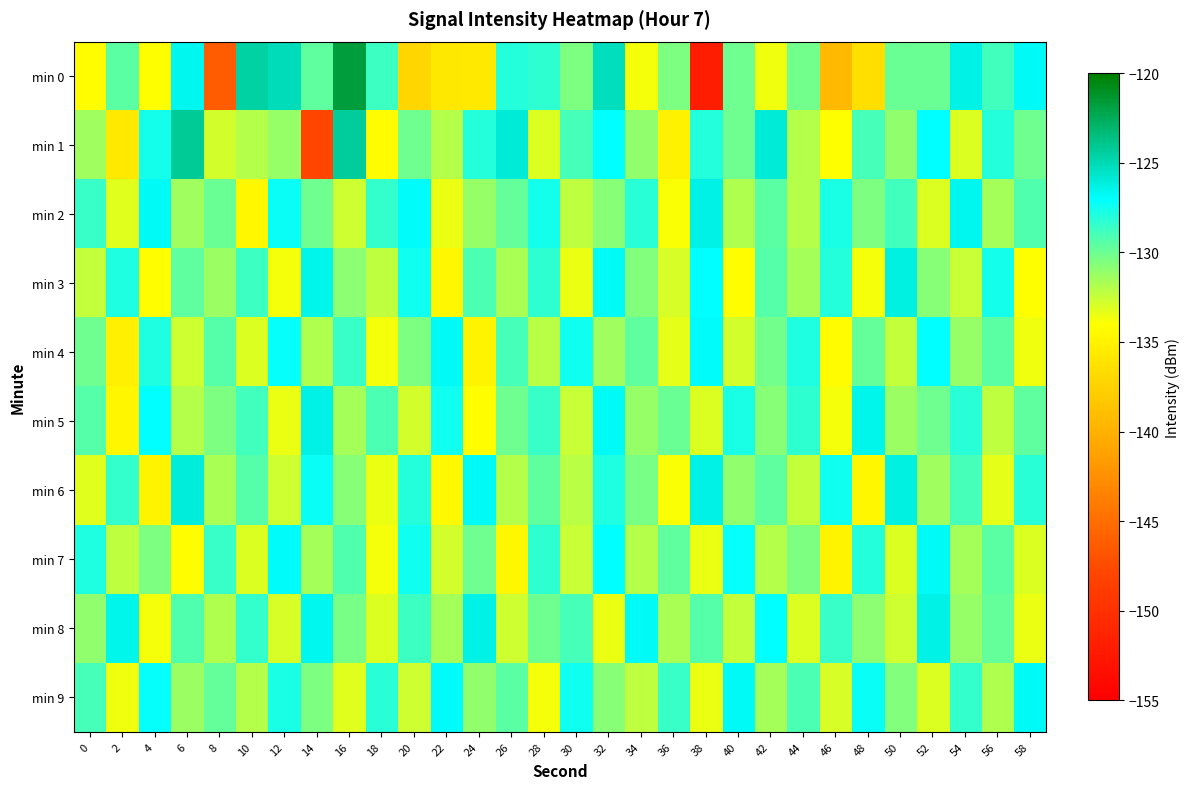

What is the greatest value displayed?

-121.6